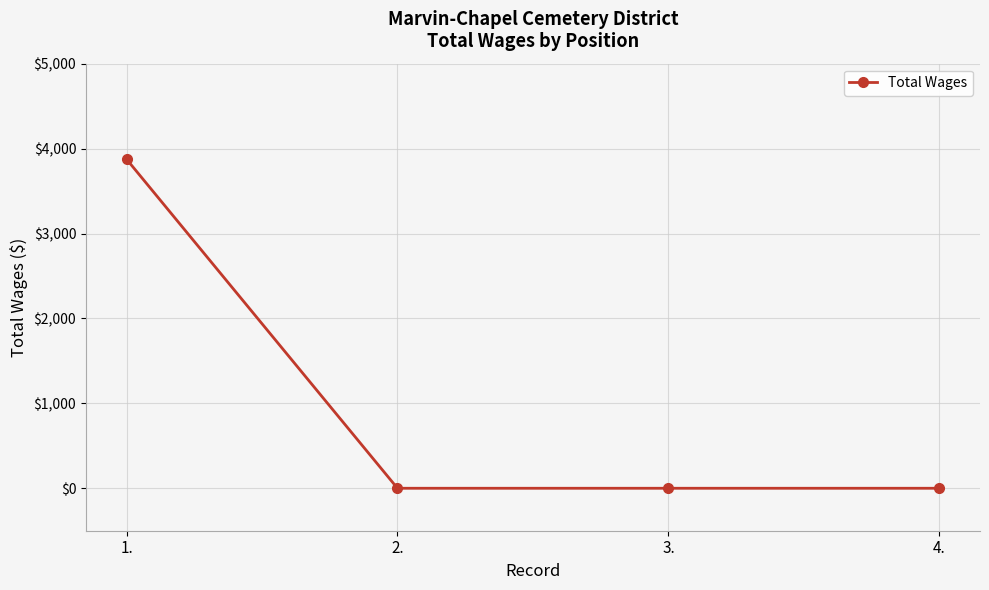

What is the maximum value shown in the chart?

3875